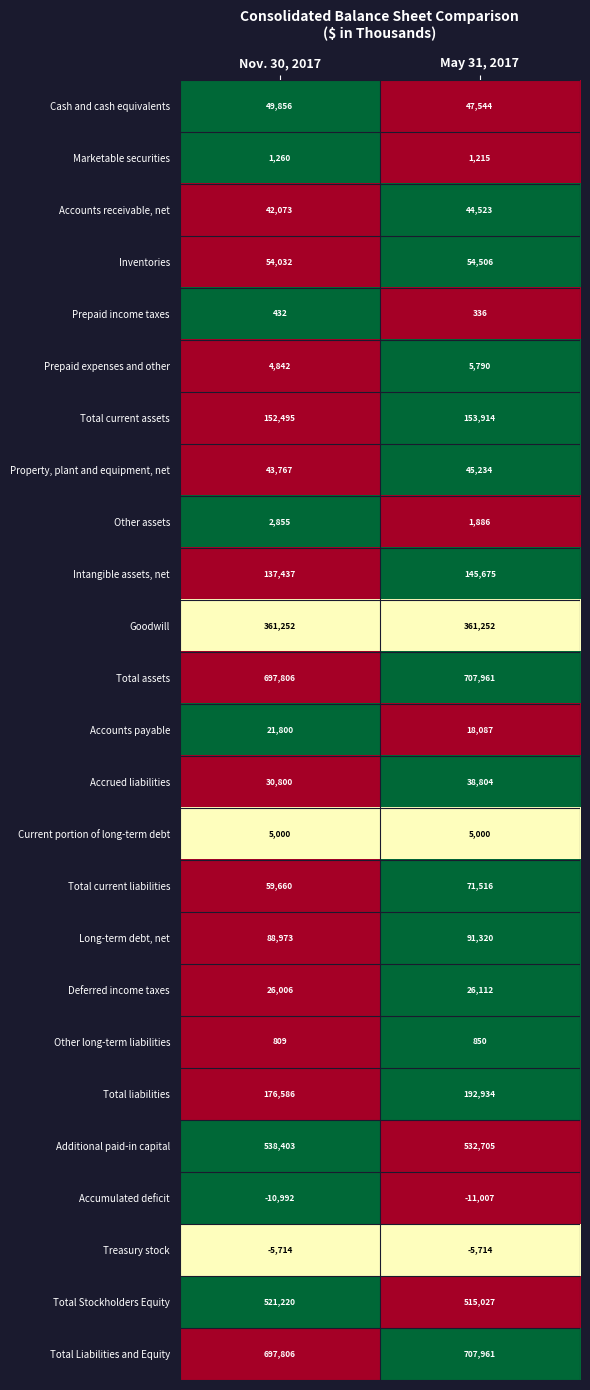

Rank the categories by Total assets value from lowest to highest.

Nov. 30, 2017, May 31, 2017